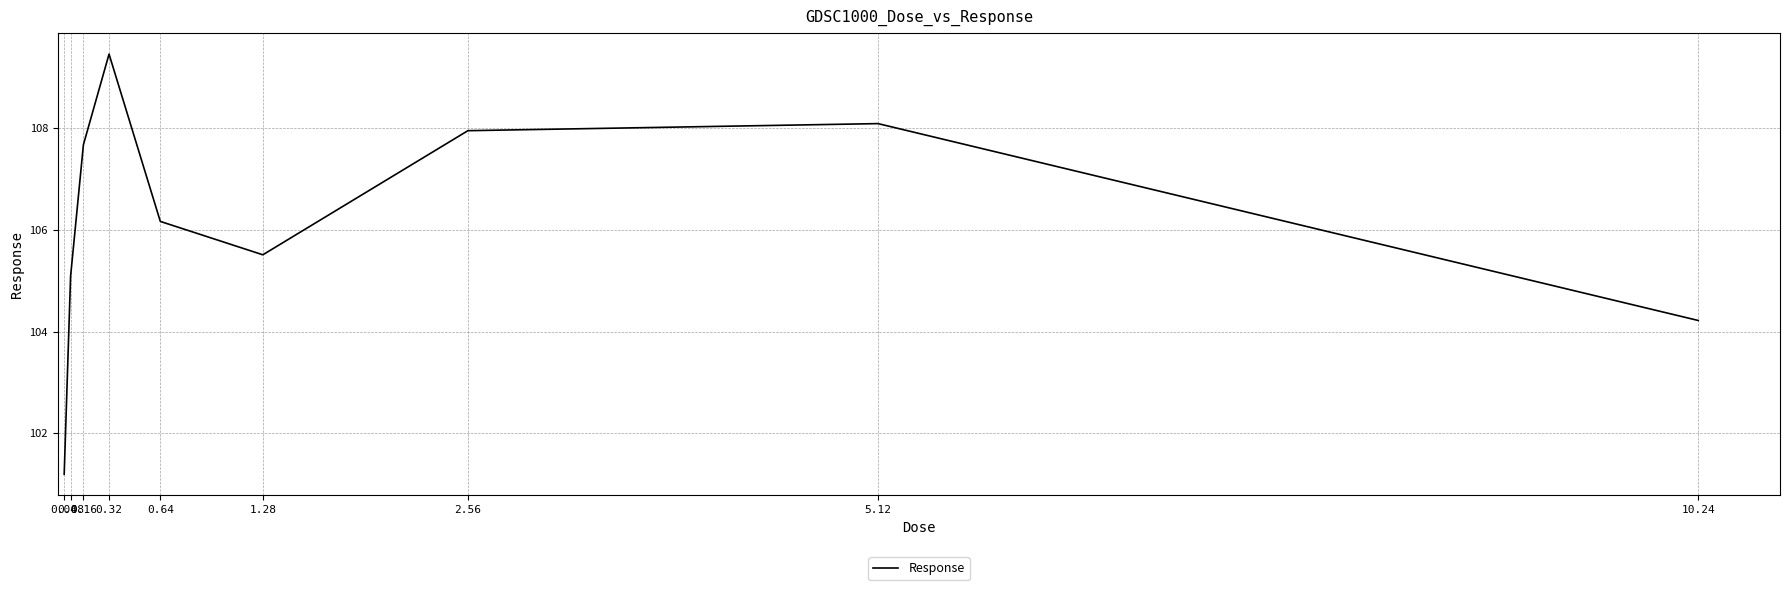

What is the sum of the values at 0.64 and 1.28?

211.7